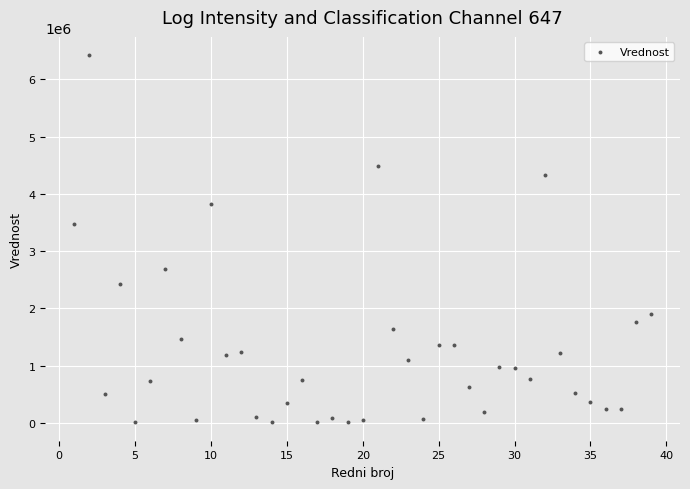

What is the range of X values (max minus min)?

38.0